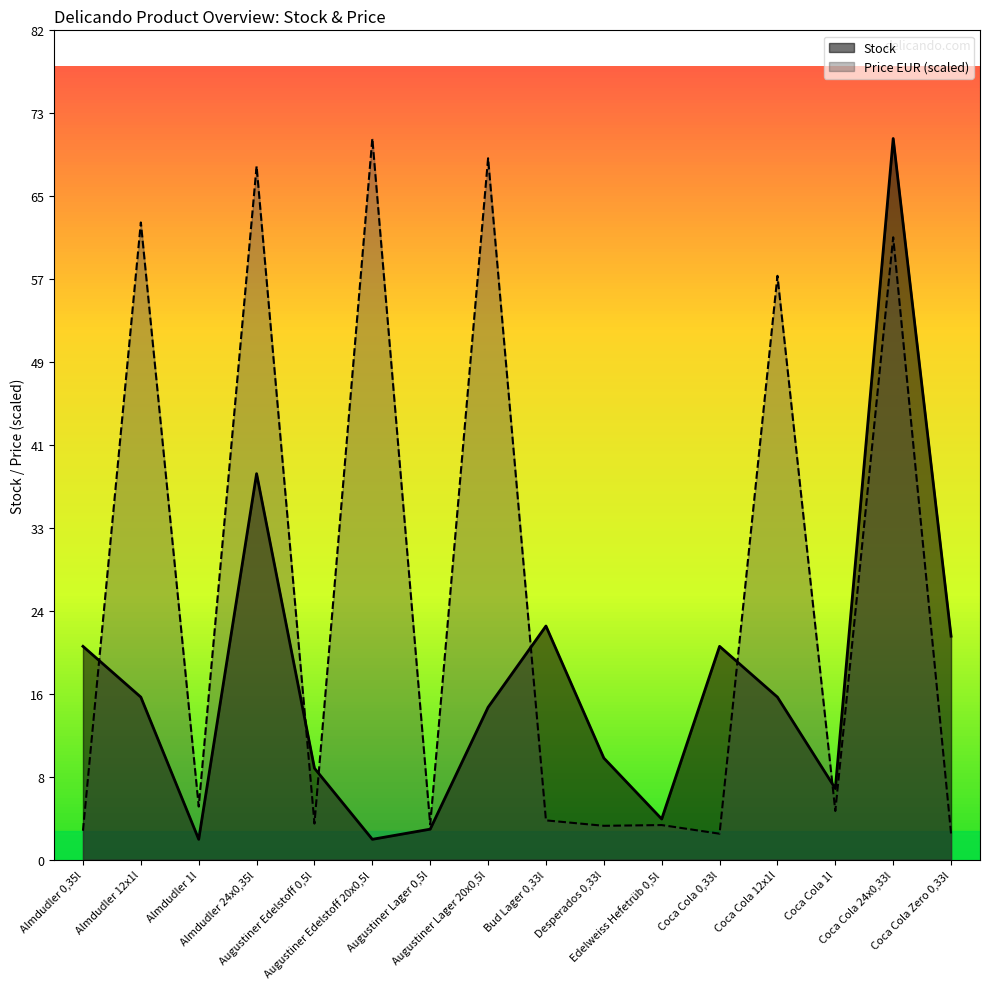

List the labels in order of Stock value, smallest first.

Almdudler 1l, Augustiner Edelstoff 20x0,5l, Augustiner Lager 0,5l, Edelweiss Hefetrüb 0,5l, Coca Cola 1l, Augustiner Edelstoff 0,5l, Desperados 0,33l, Augustiner Lager 20x0,5l, Almdudler 12x1l, Coca Cola 12x1l, Almdudler 0,35l, Coca Cola 0,33l, Coca Cola Zero 0,33l, Bud Lager 0,33l, Almdudler 24x0,35l, Coca Cola 24x0,33l